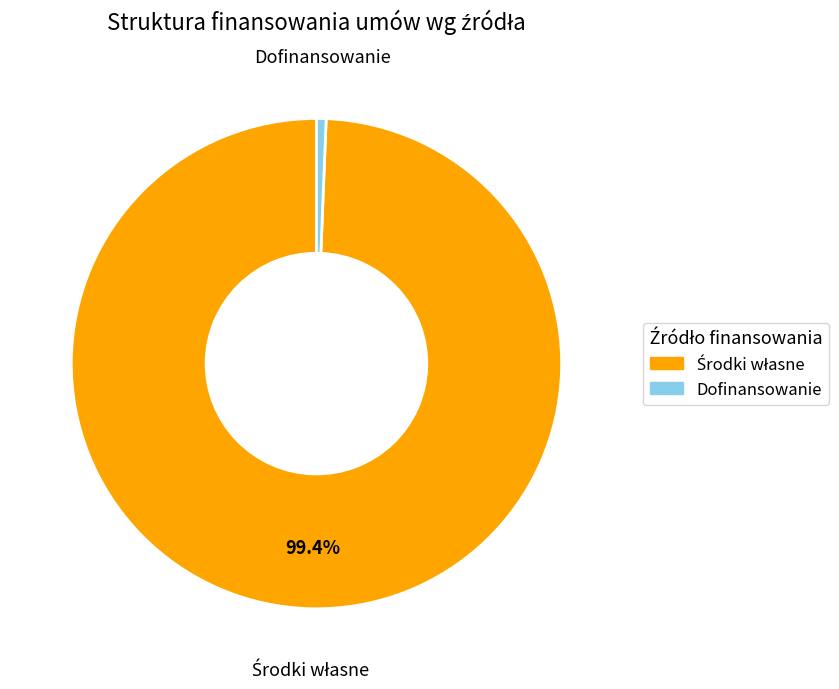

Count the number of slices in the pie.

2